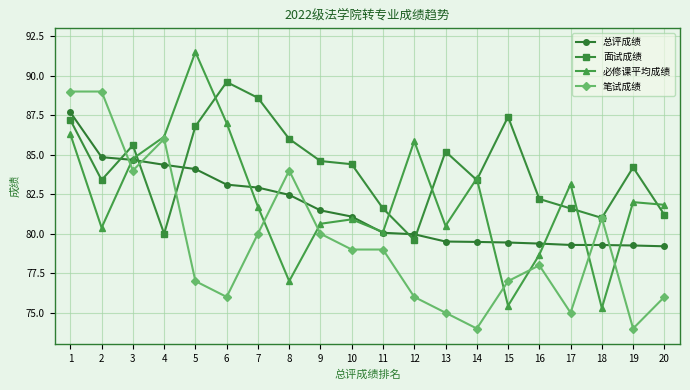

What is the value of the 必修课平均成绩 point at the 3rd from the left?

84.8